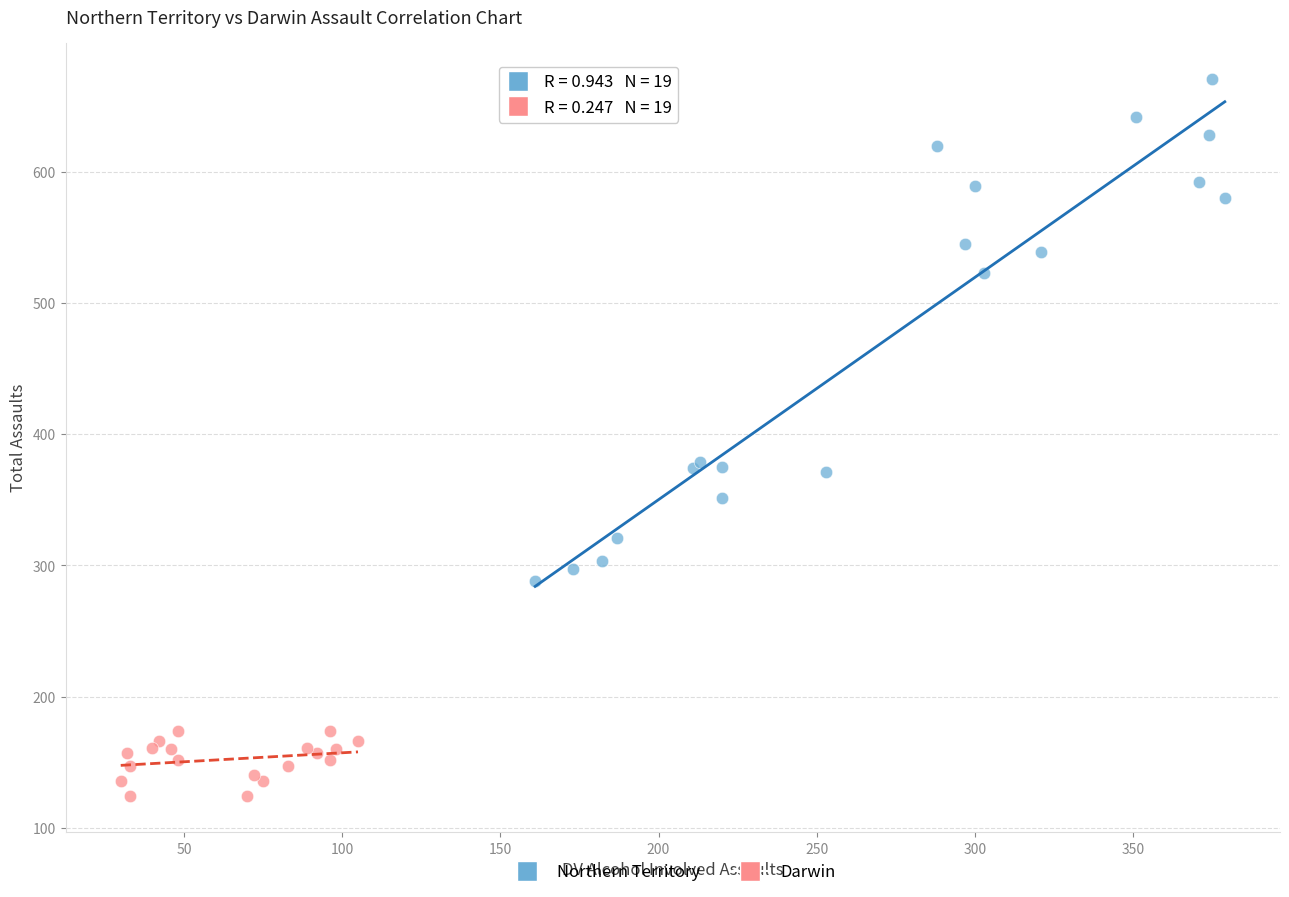

What are all the series names shown in the legend?

Northern Territory, Darwin